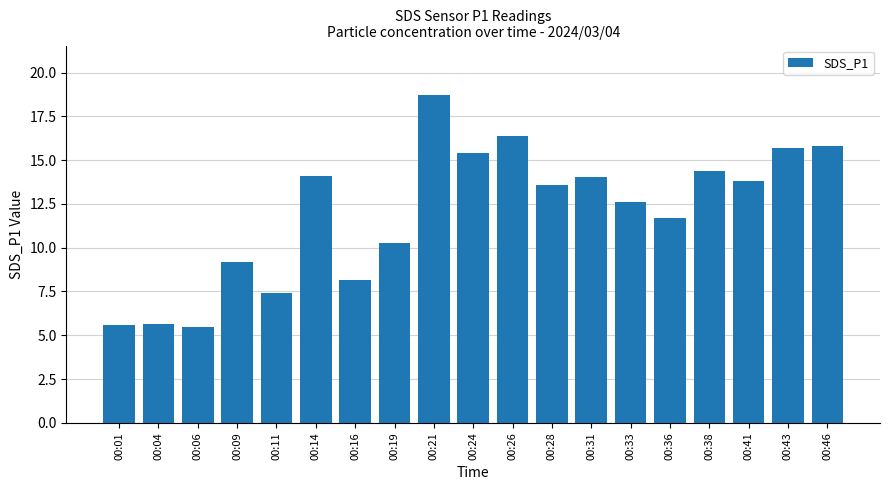

What is the difference between the maximum and minimum values?

13.2